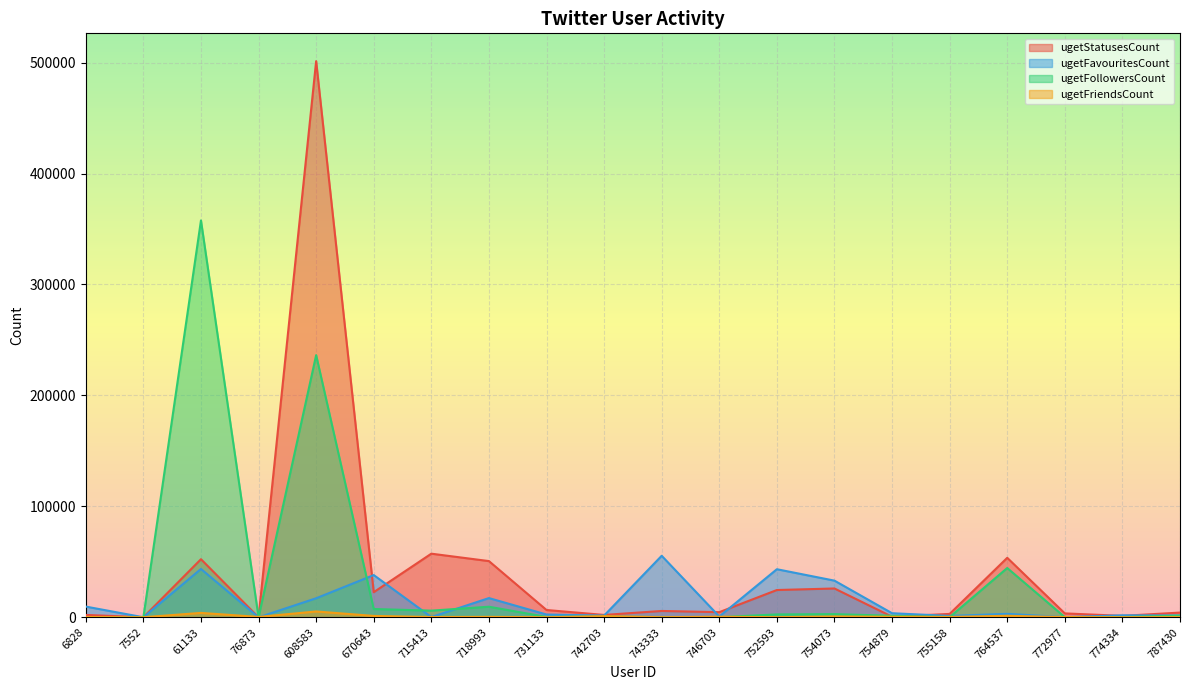

How many lines are shown in the chart?

4